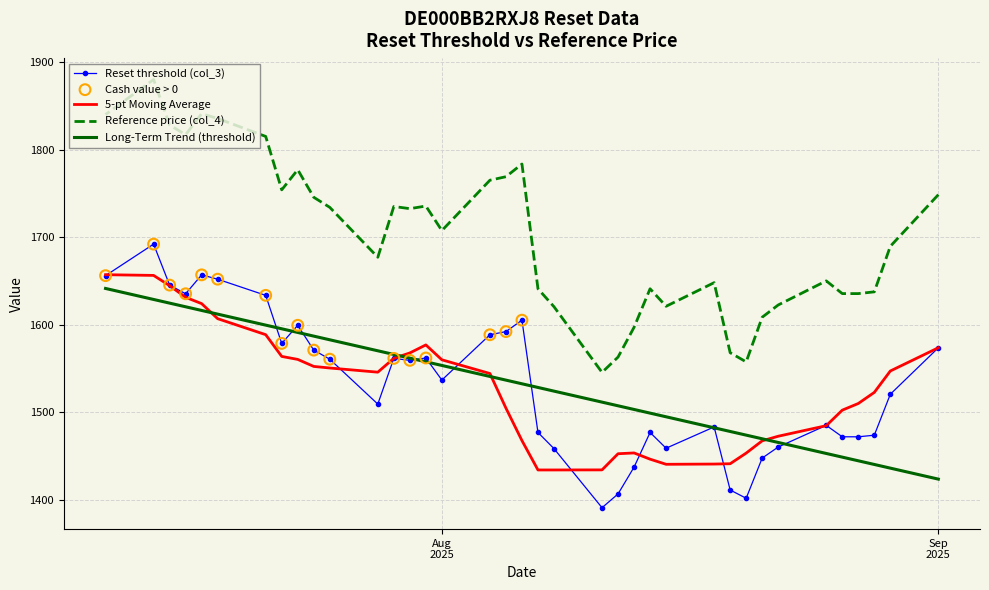

Is the value of Reference price (col_4) at 2025-08-15 greater than the value of Reset threshold (col_3) at 2025-08-08?

Yes